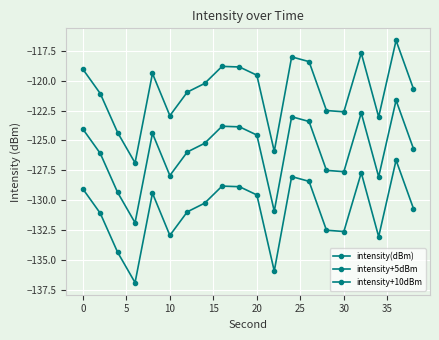

How many data points in intensity(dBm) are less than -130?

11